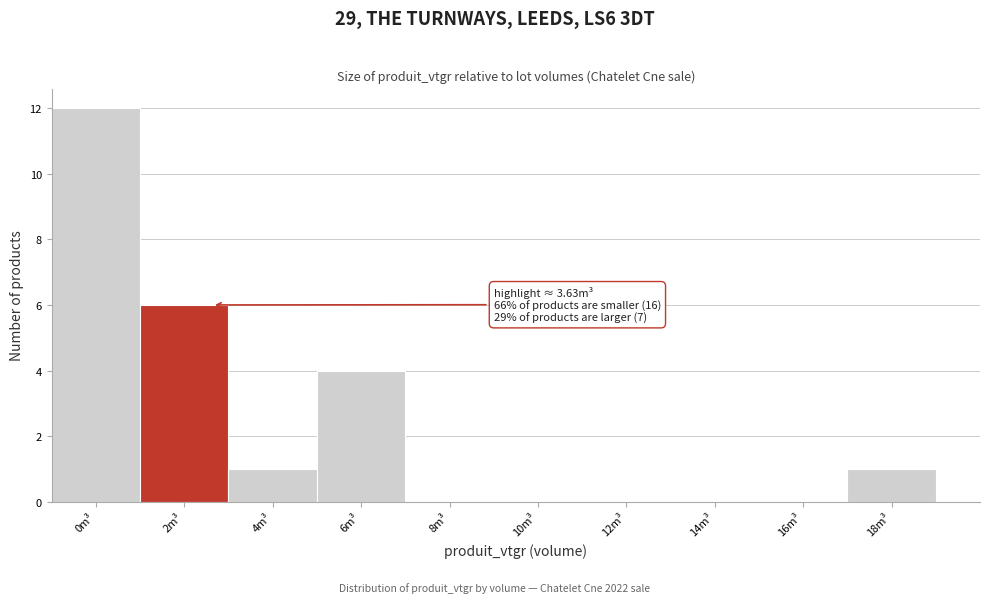

Reading right to left, list all the values displayed in this chart.

18m³=1	16m³=0	14m³=0	12m³=0	10m³=0	8m³=0	6m³=4	4m³=1	2m³=6	0m³=12